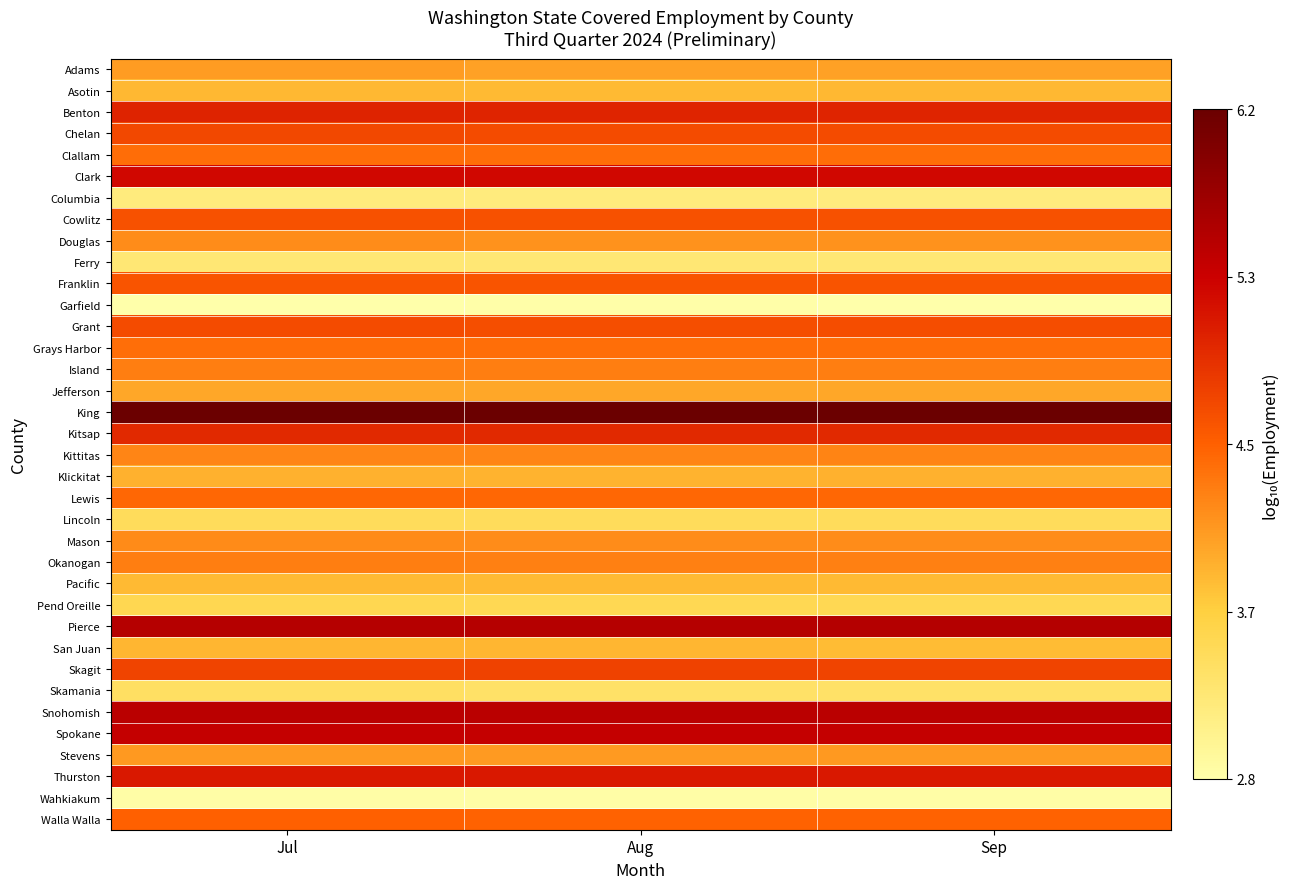

Between Jul and Sep, which is larger?

Jul